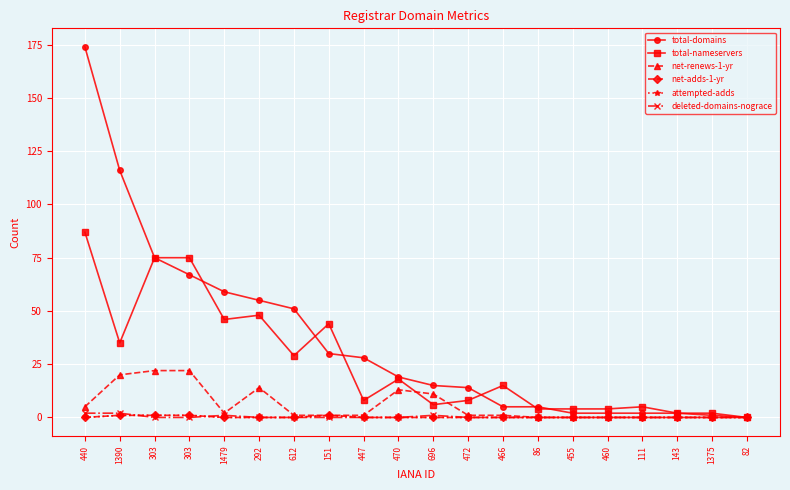

What is the label of the 14th point from the right?

612